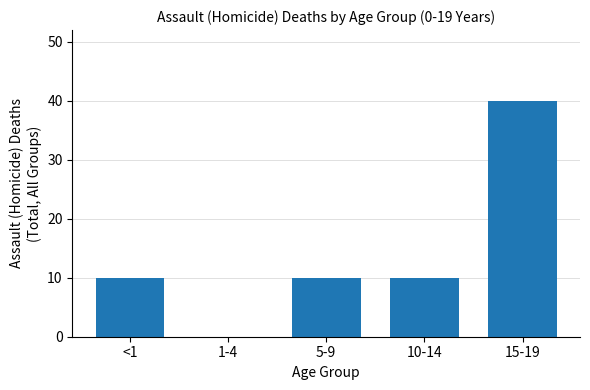

Reading right to left, what are all the values shown in this chart?

15-19=40	10-14=10	5-9=10	1-4=0	<1=10